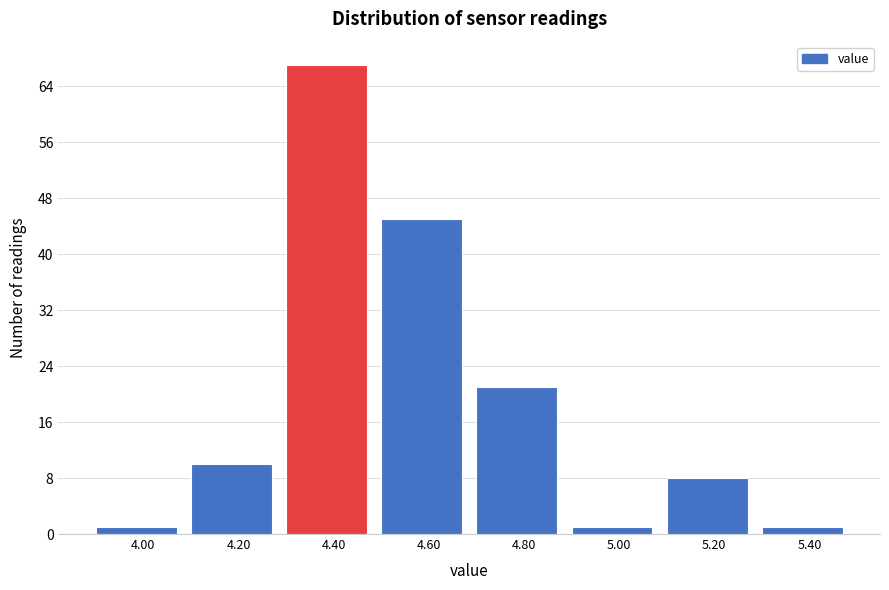

Reading left to right, transcribe this chart: for each bar, give the range it covers on the x-axis and its height. The values are not printed on the chart, so give them approximately, as read against the axis.

3.9 to 4.1: 1
4.1 to 4.3: 10
4.3 to 4.5: 67
4.5 to 4.7: 45
4.7 to 4.9: 21
4.9 to 5.1: 1
5.1 to 5.3: 8
5.3 to 5.5: 1